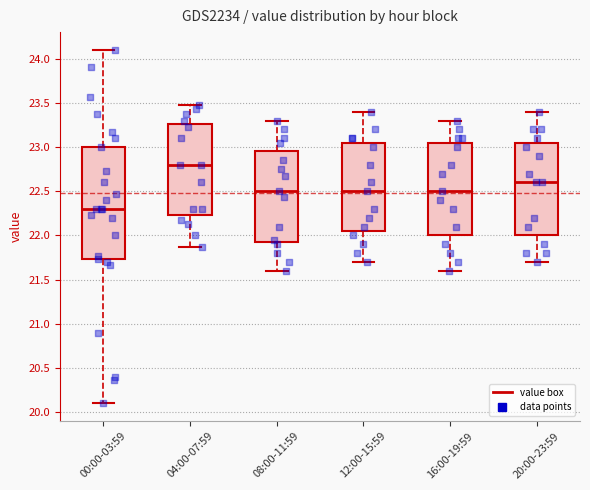

Comparing the boxes themselves (not the whiskers), which one is the tallest?

00:00-03:59